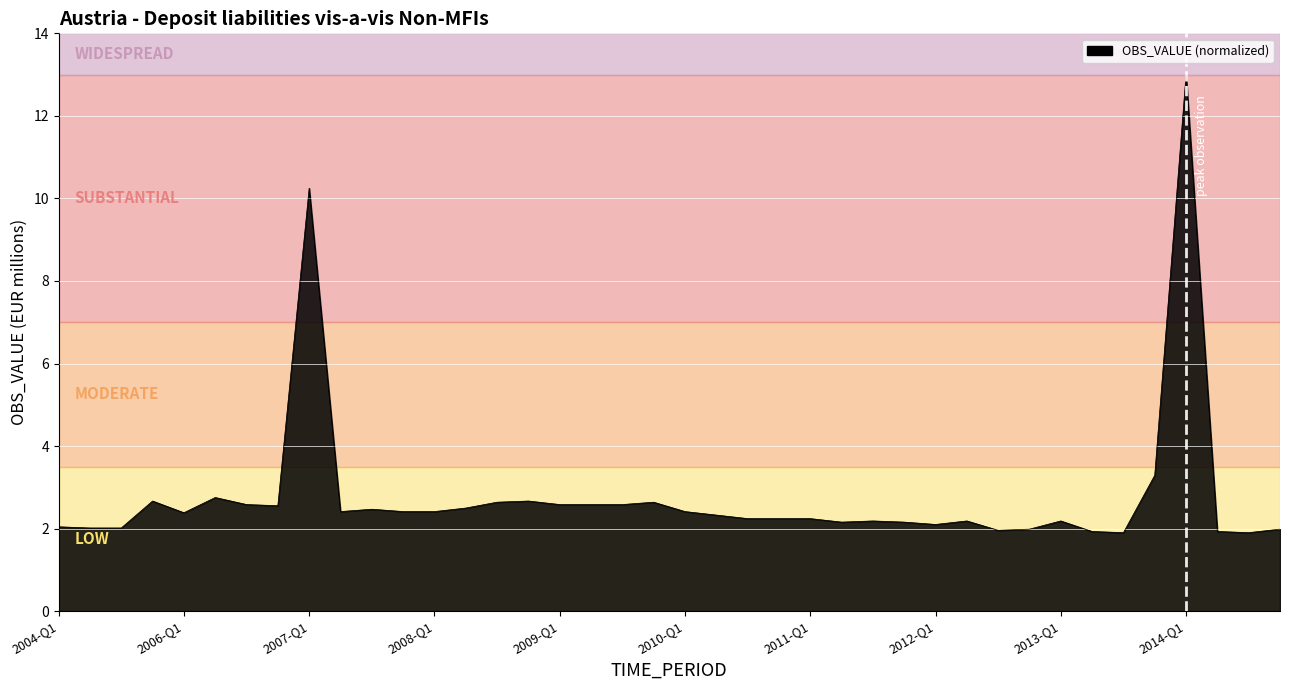

What is the greatest value displayed?

13.0